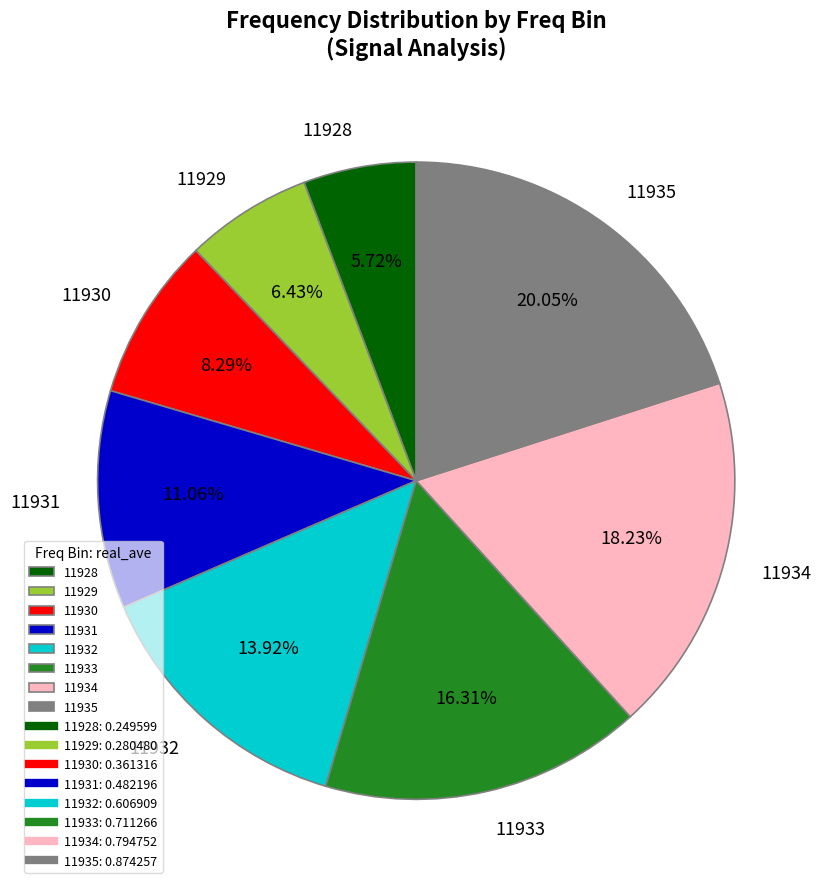

Does 11930 represent more than half of the total?

No